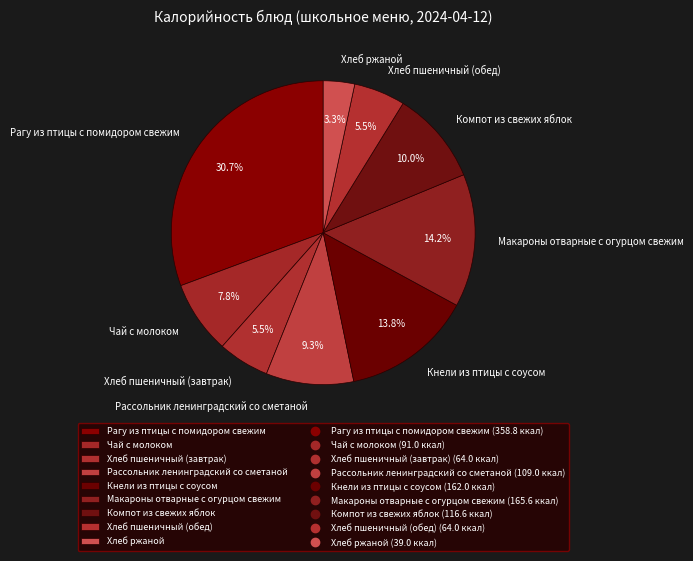

What is the smallest slice in the pie chart?

Хлеб ржаной